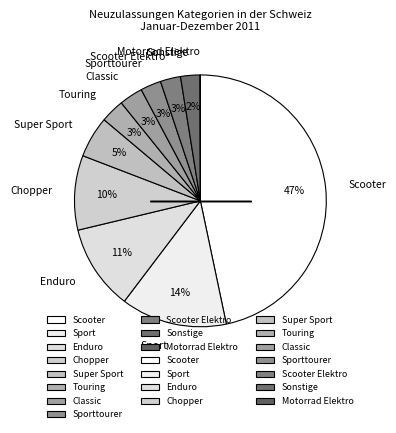

True or false: Sporttourer accounts for 3% of the total.

True